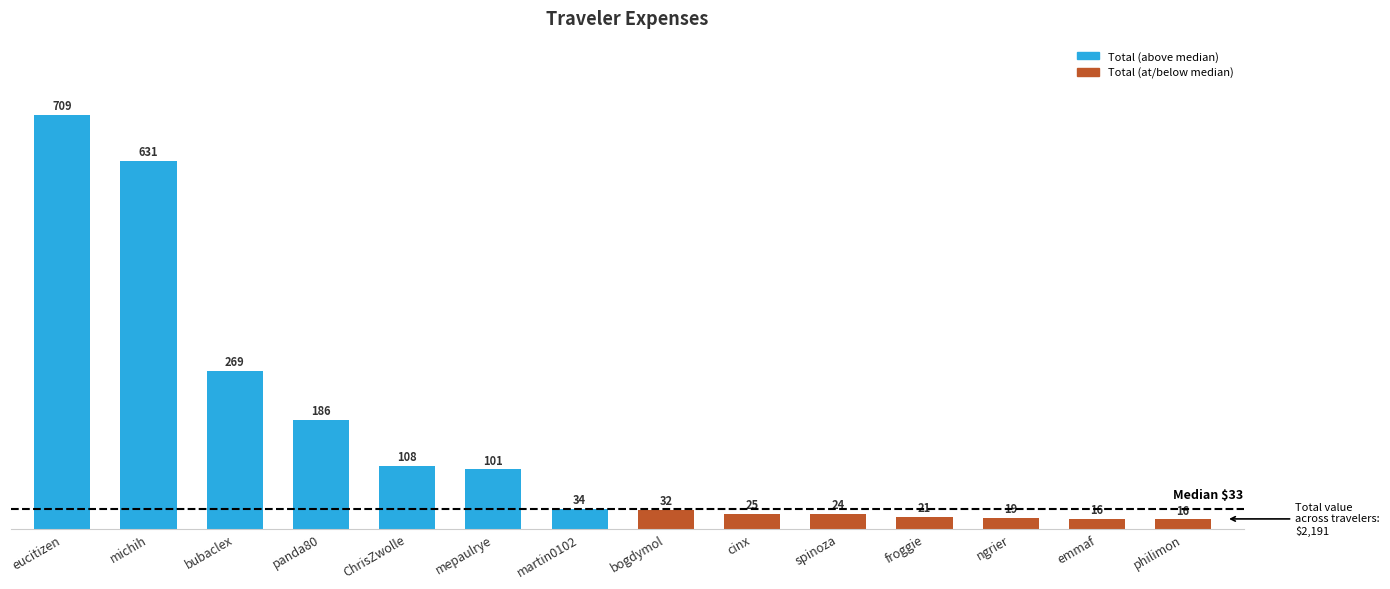

How many bars are there in total?

14